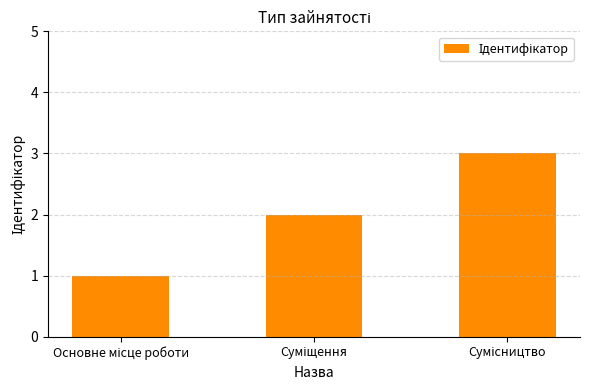

What is the greatest value displayed?

3